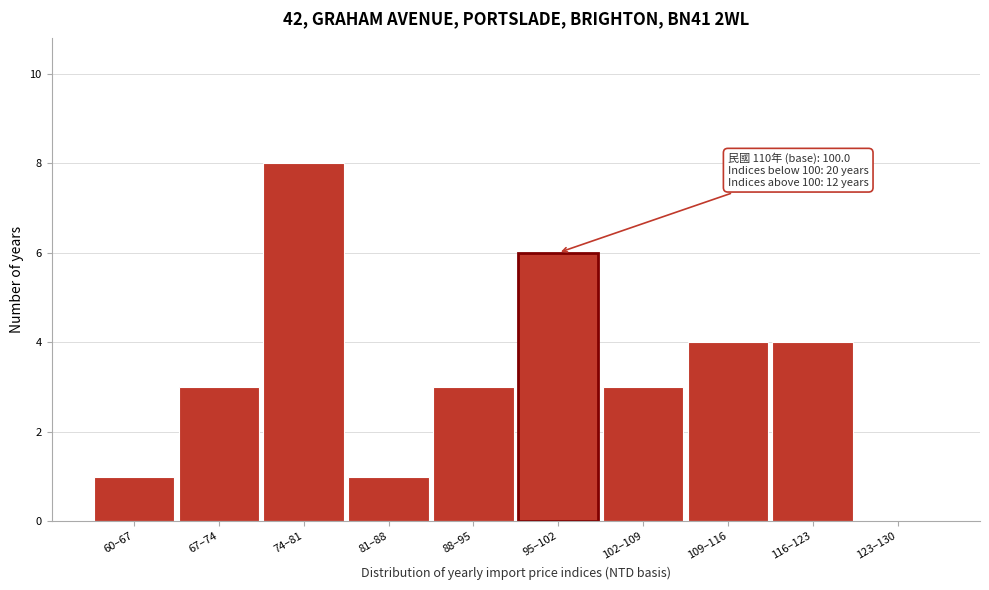

Reading left to right, extract all data points from this chart.

60–67=1	67–74=3	74–81=8	81–88=1	88–95=3	95–102=6	102–109=3	109–116=4	116–123=4	123–130=0